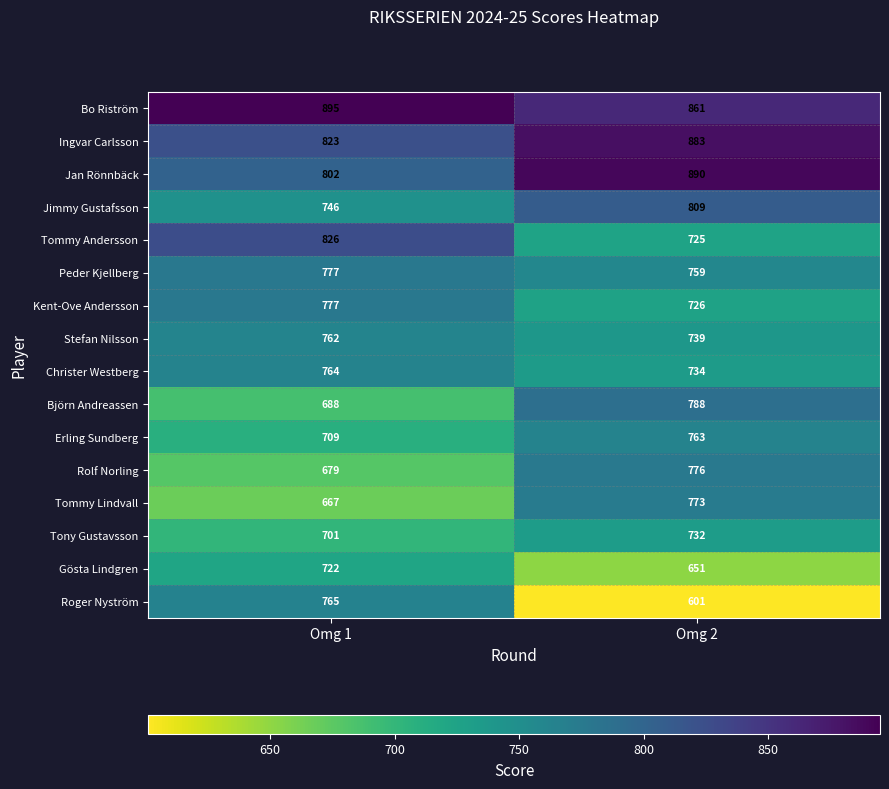

Count the number of categories in the chart.

2